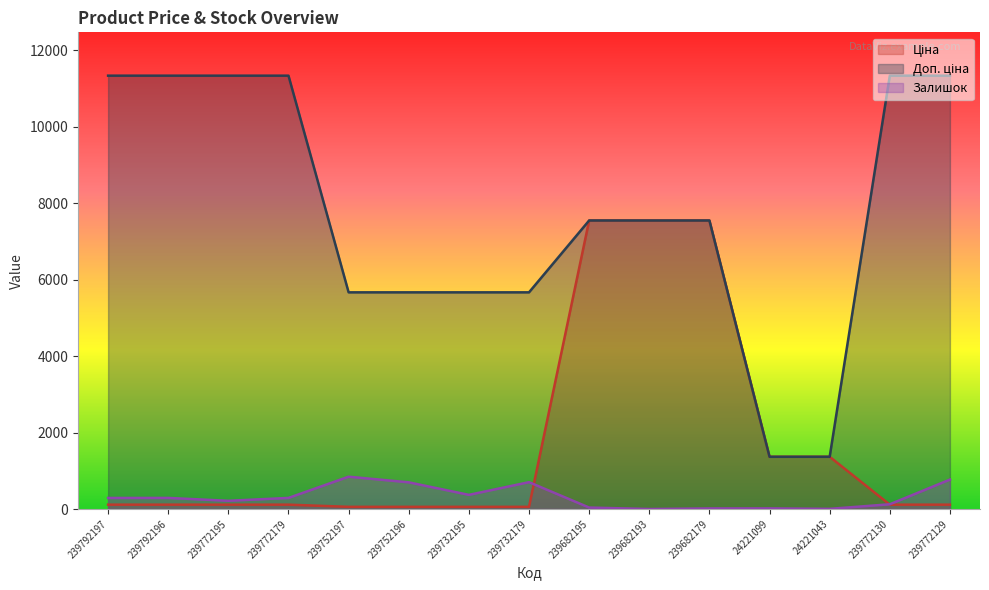

What is the label of the 1st point from the left?

239792197